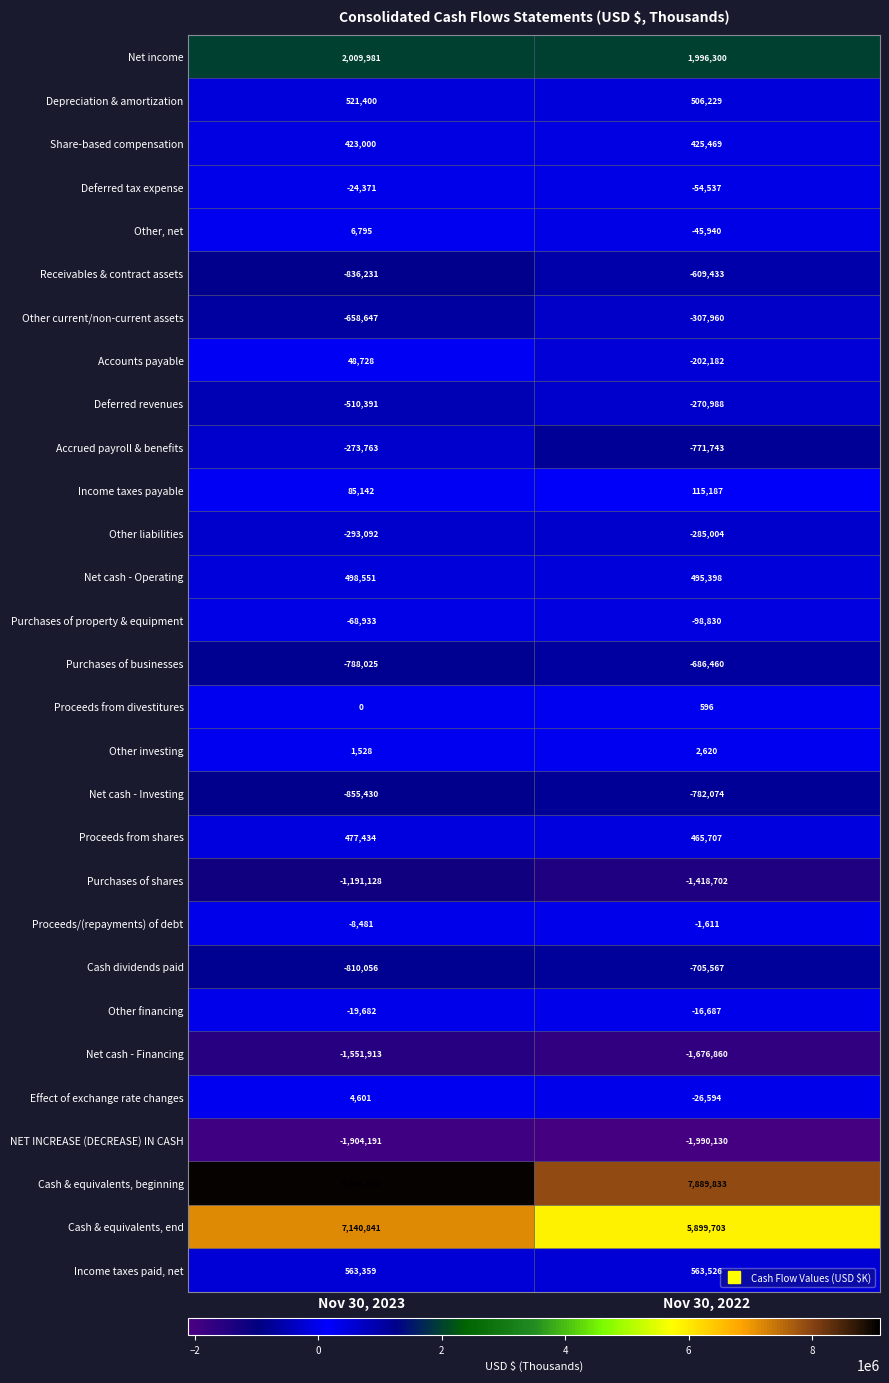

How many distinct data groups are displayed?

29